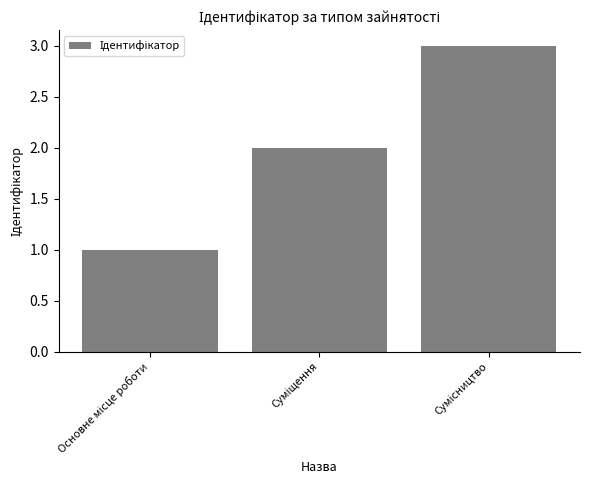

What is the greatest value displayed?

3